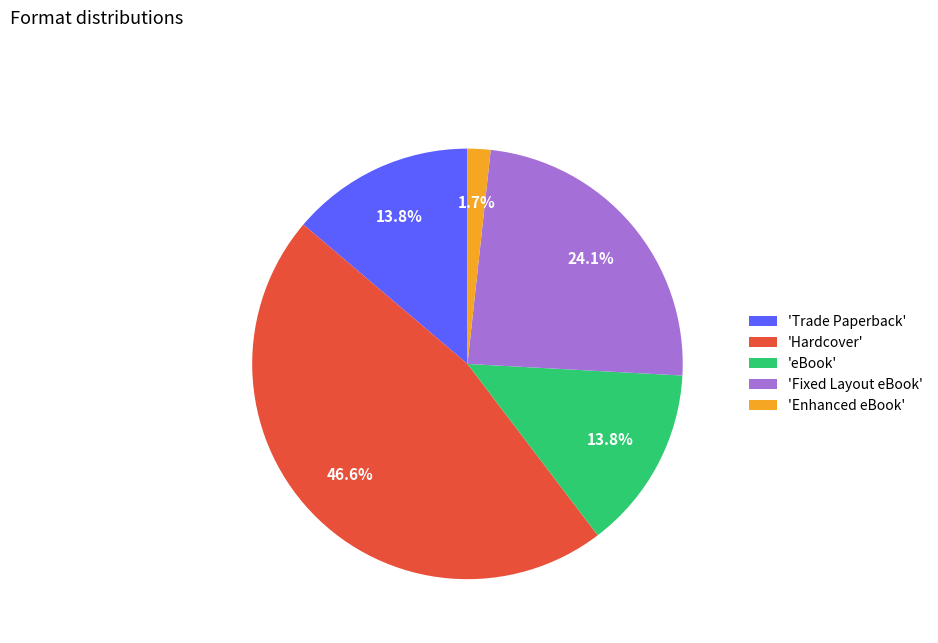

Is there any slice that represents more than half of the pie?

No